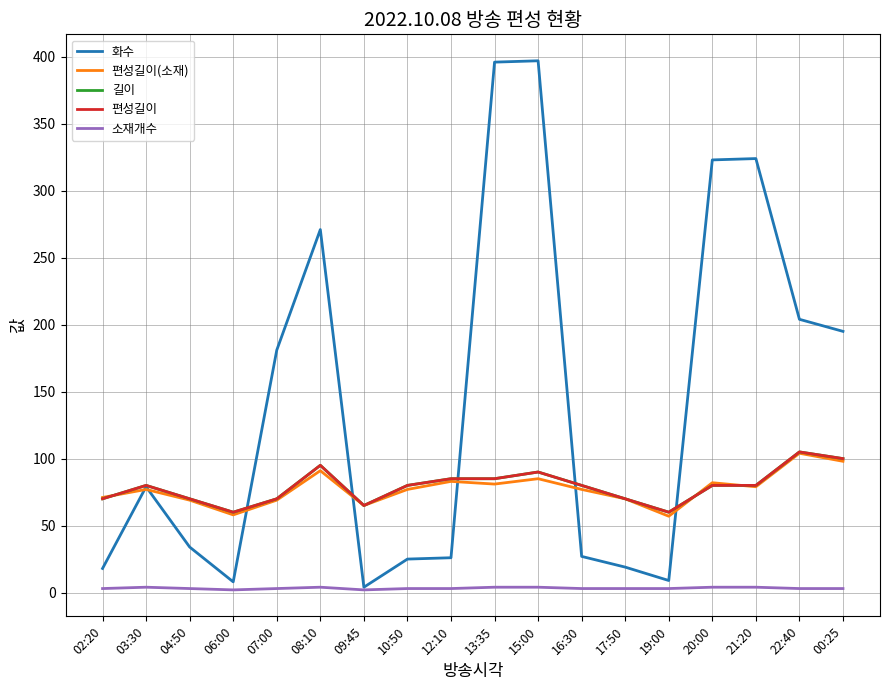

Does the chart have visible grid lines?

Yes